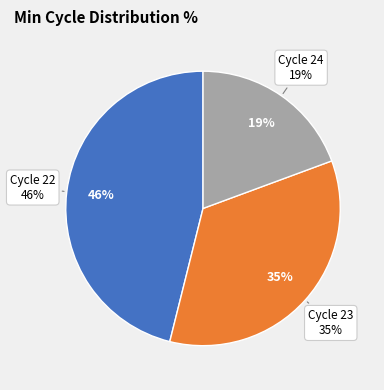

The 22 slice represents 1% of the pie. True or false?

False